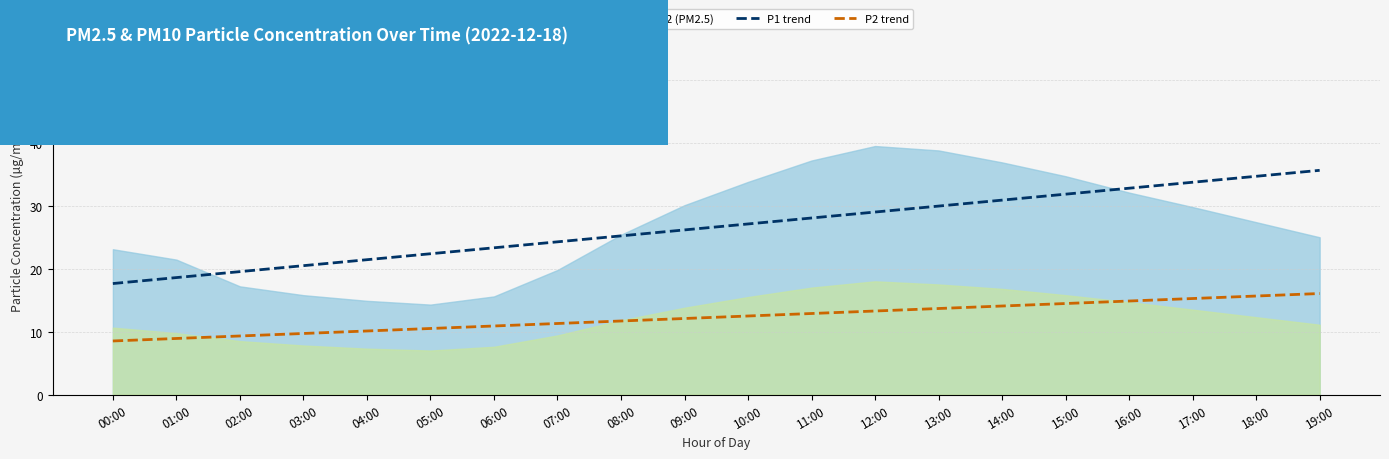

Reading left to right, extract all data points from this chart.

P1 trend: 17.6	18.6	19.5	20.5	21.4	22.4	23.3	24.3	25.2	26.2	27.1	28.1	29.0	30.0	30.9	31.9	32.8	33.7	34.7	35.6
P2 trend: 8.5	8.9	9.3	9.7	10.1	10.5	10.9	11.3	11.7	12.1	12.5	12.9	13.3	13.7	14.1	14.5	14.9	15.3	15.7	16.1